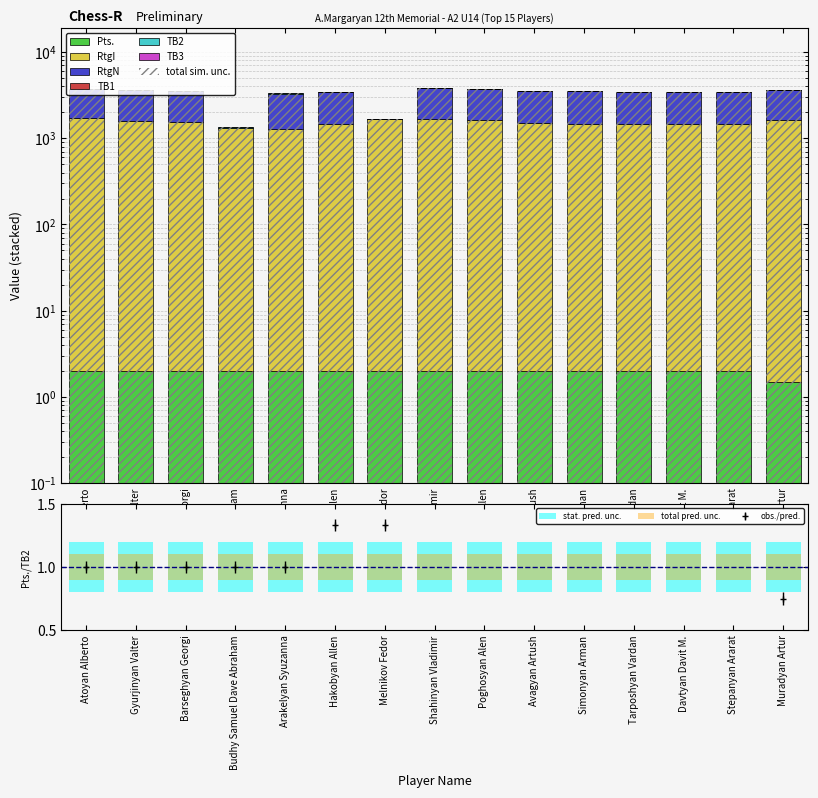

What is the spread (max minus min) of values at Stepanyan Ararat?

2010.0